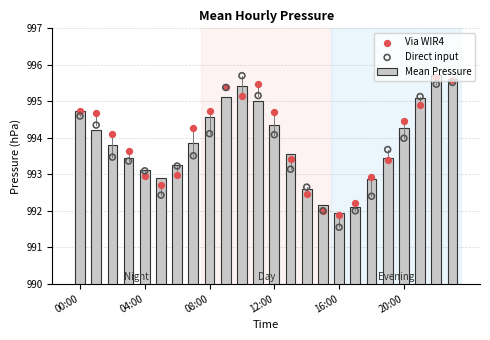

What is the highest value of the Mean Pressure series?

995.7